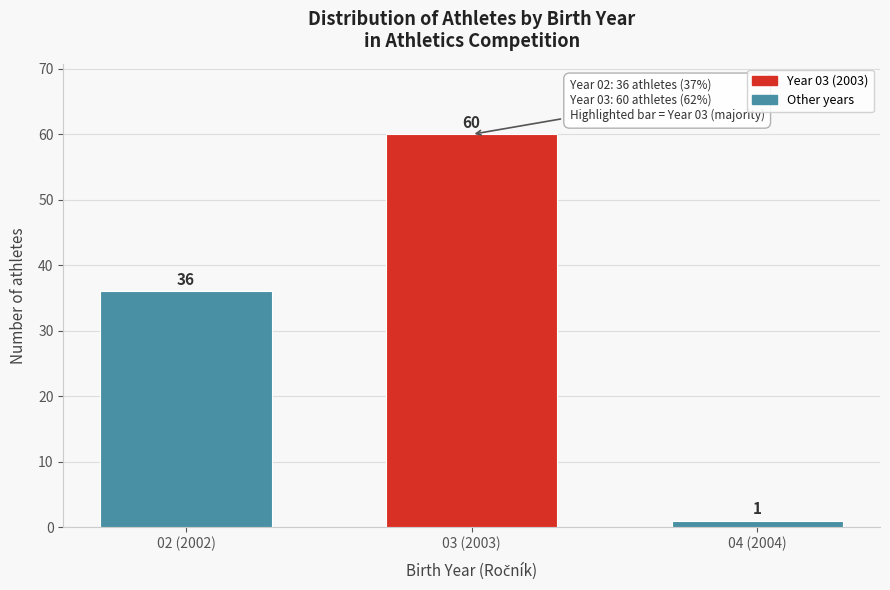

Reading left to right, transcribe all the data shown in this chart.

02 (2002)=36	03 (2003)=60	04 (2004)=1